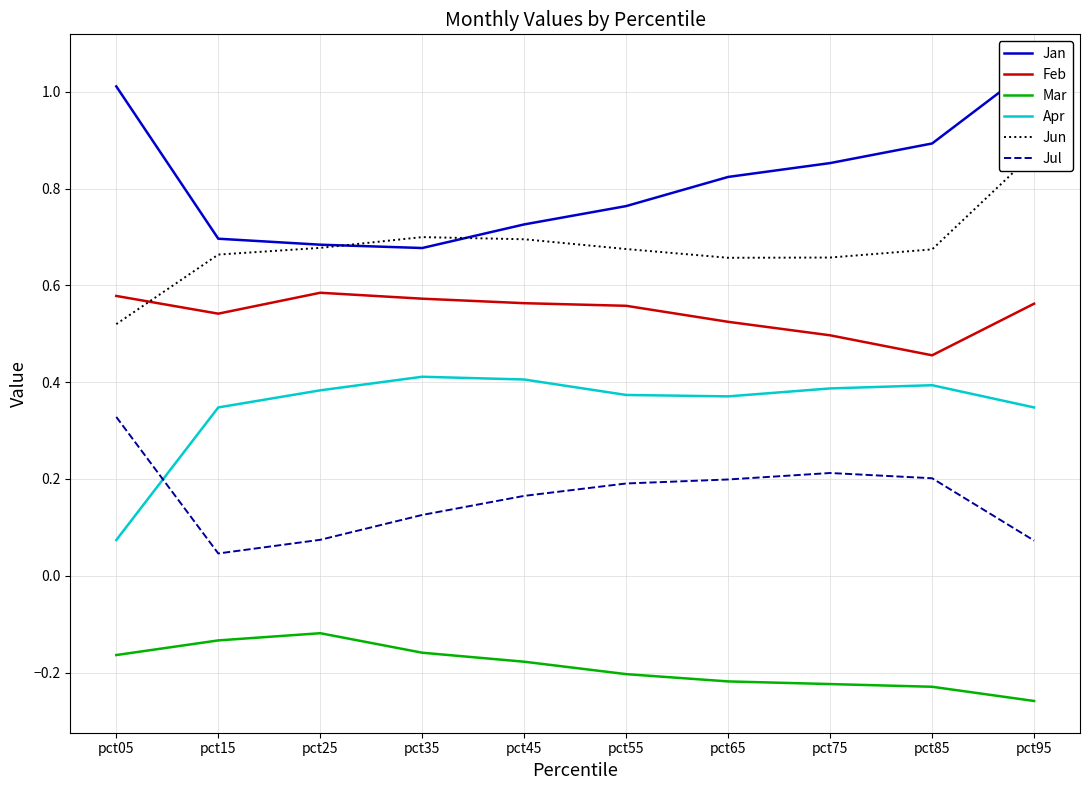

True or false: Mar has more than 2 interior local peaks.

False